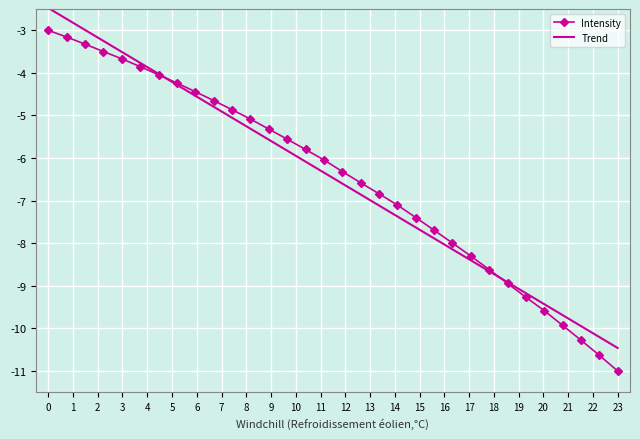

What is the maximum value for Intensity?

-3.0